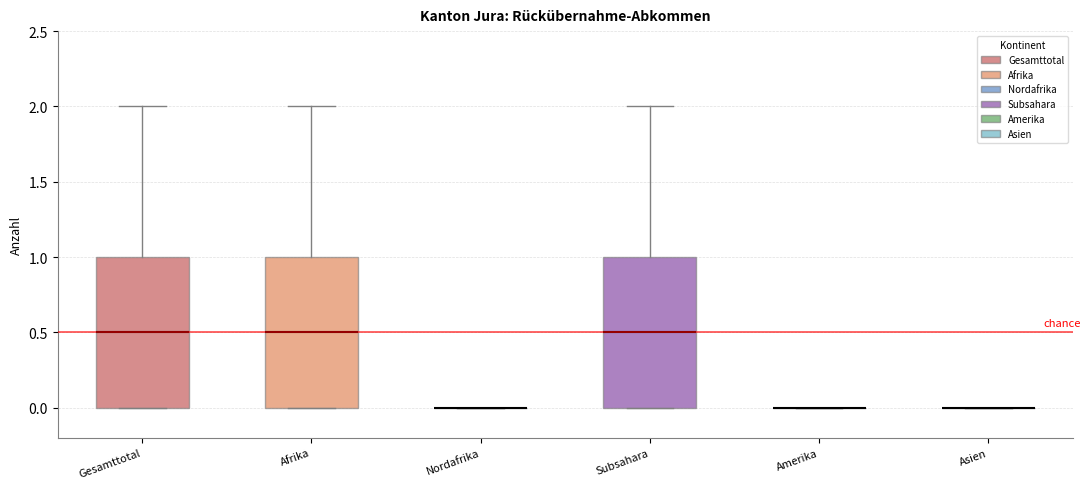

Reading left to right, read every box against the y-axis: the position of its median line, the range the box covers, and the ends of its whiskers. The values are not printed on the chart, so give them approximately, as read against the axis.

Gesamttotal: median 0.5, box 0.0 to 1.0, whiskers 0.0 to 2.0
Afrika: median 0.5, box 0.0 to 1.0, whiskers 0.0 to 2.0
Nordafrika: box collapsed to a line at 0.0, whiskers 0.0 to 0.0
Subsahara: median 0.5, box 0.0 to 1.0, whiskers 0.0 to 2.0
Amerika: box collapsed to a line at 0.0, whiskers 0.0 to 0.0
Asien: box collapsed to a line at 0.0, whiskers 0.0 to 0.0